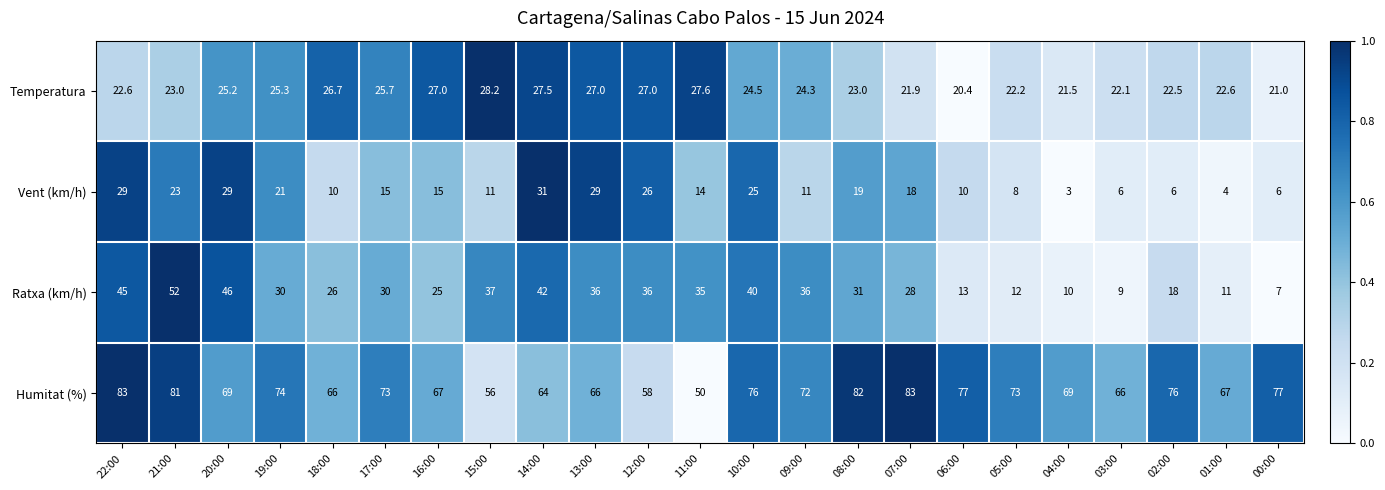

True or false: Vent (km/h) has a value of 10.8 at 22:00.

False